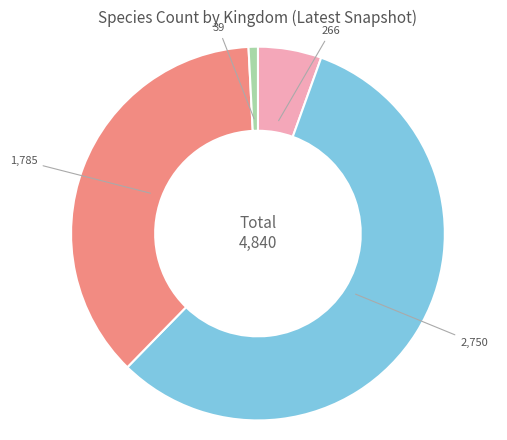

Is there any slice that represents more than half of the pie?

Yes